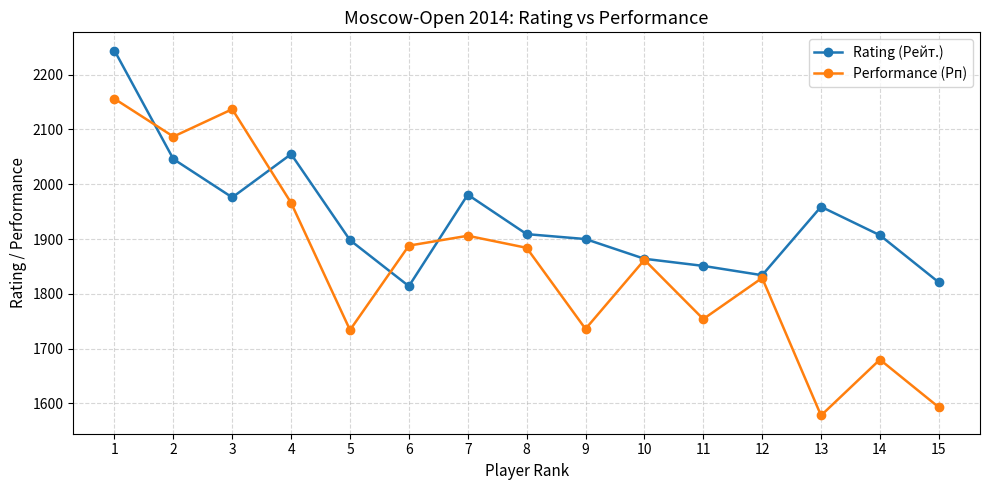

What is the spread (max minus min) of values at 5?

164